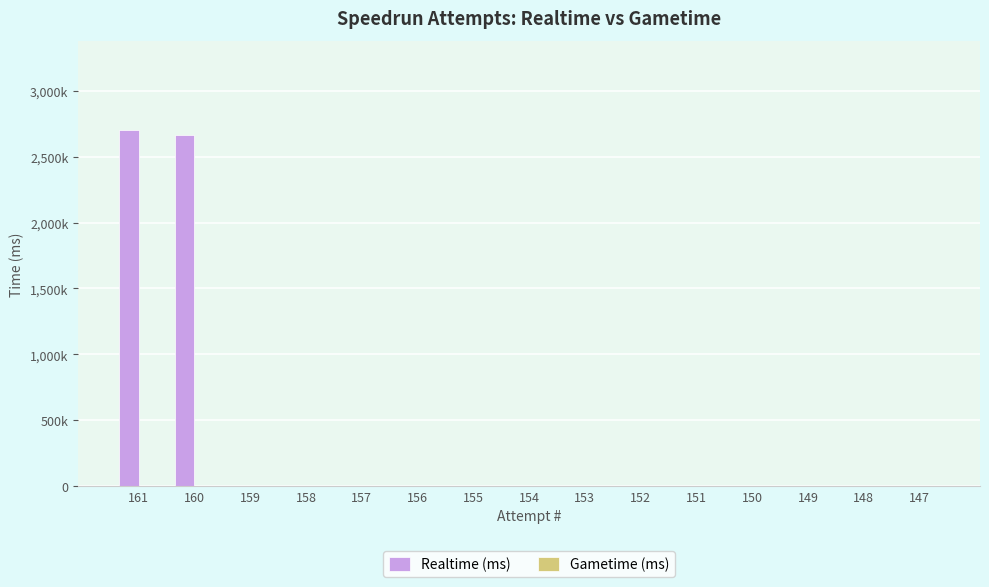

Are the bars horizontal?

No